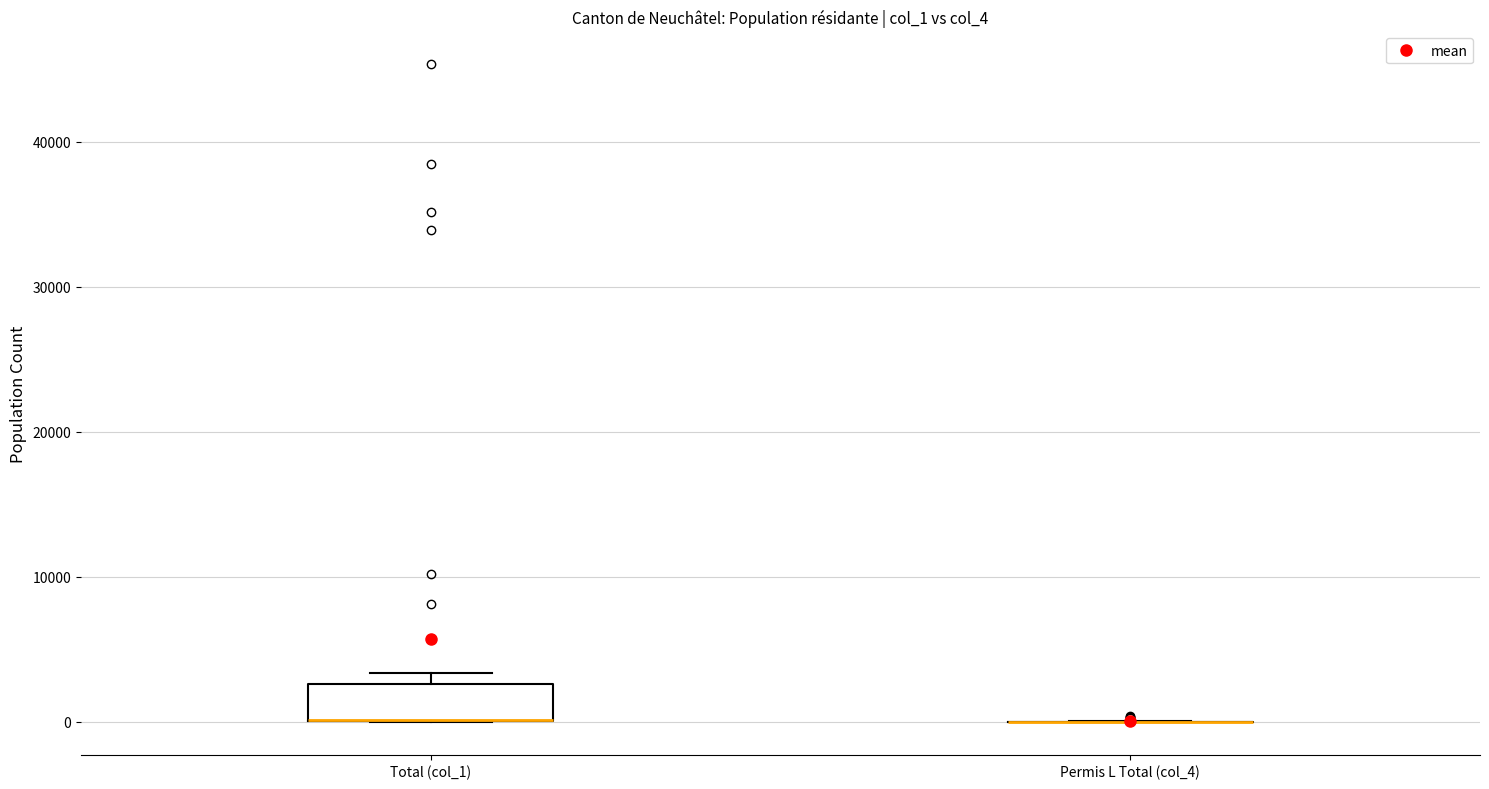

Which box is the tallest, from its lower edge to its upper edge?

Total (col_1)